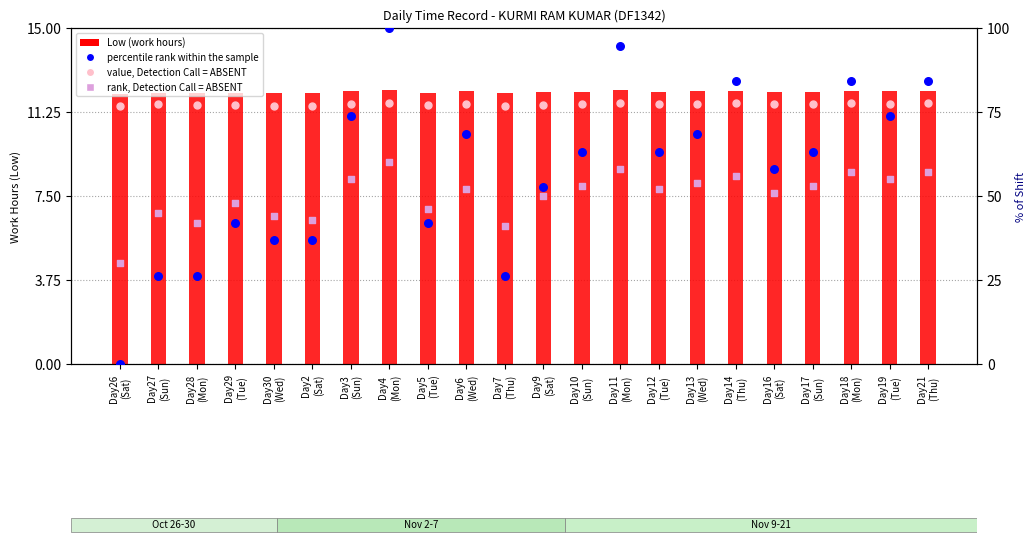

Which series reaches the minimum Y coordinate?

percentile rank within the sample